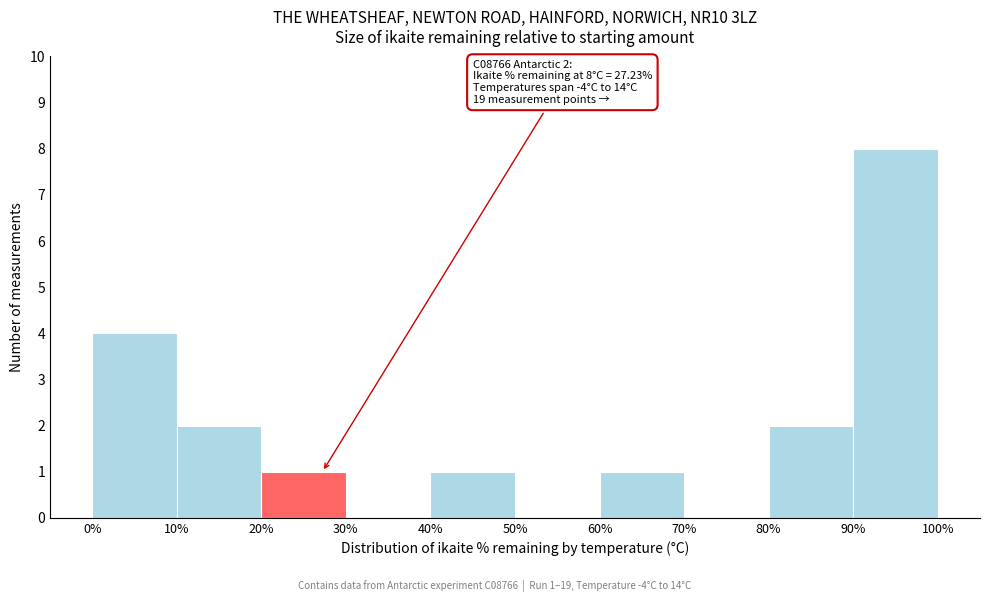

Over which range of the x-axis is the bar tallest?

90% to 100%